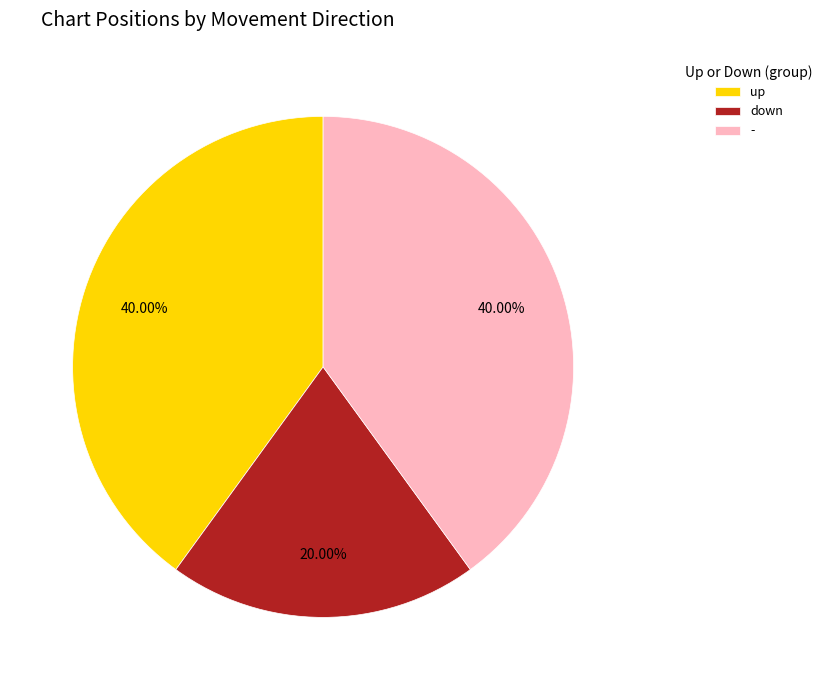

Which category has the smallest portion of the pie?

down